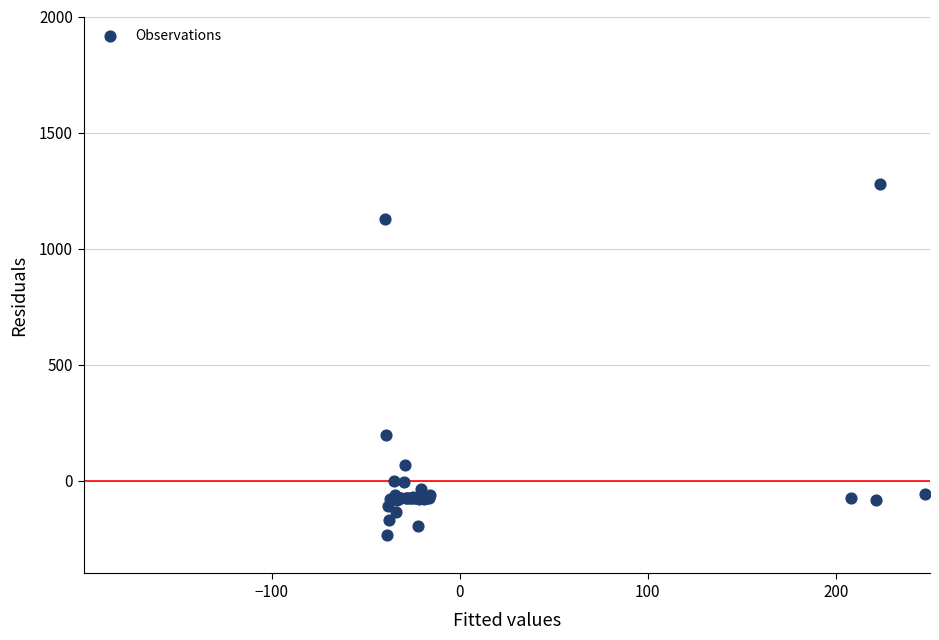

What Y value in the scatter plot is closest to 523?

197.0